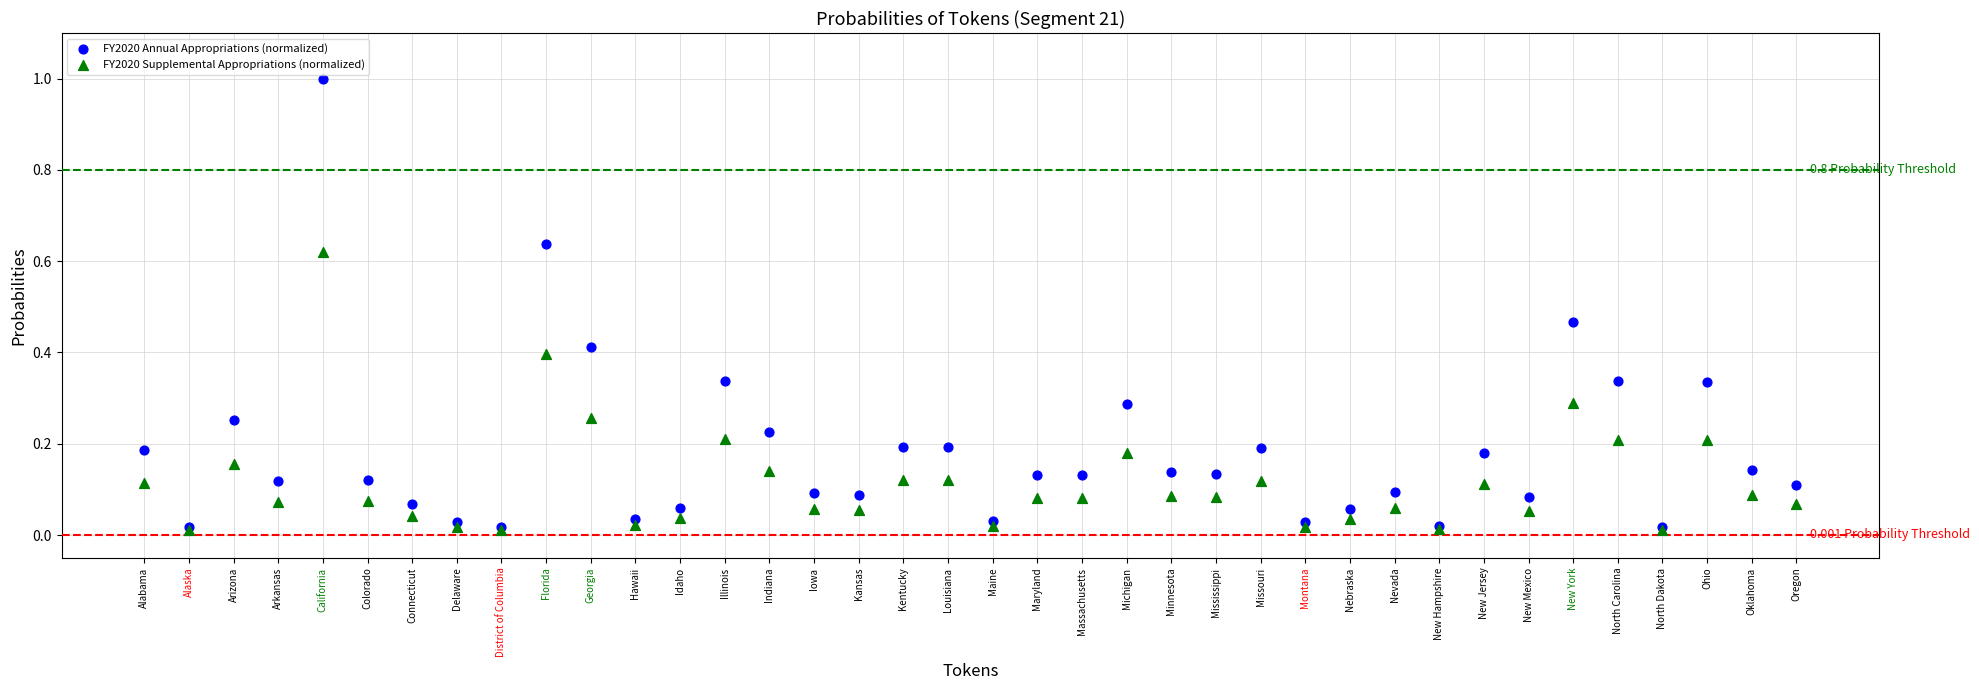

Which series has the largest Y range (max minus min)?

FY2020 Annual Appropriations (normalized)